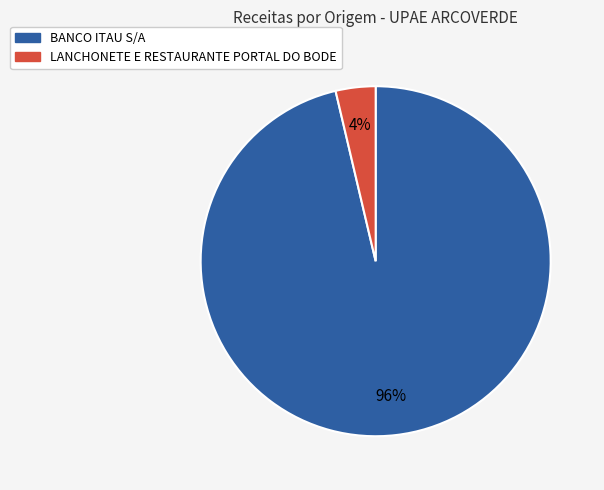

Rank the categories by value from highest to lowest.

BANCO ITAU S/A, LANCHONETE E RESTAURANTE PORTAL DO BODE